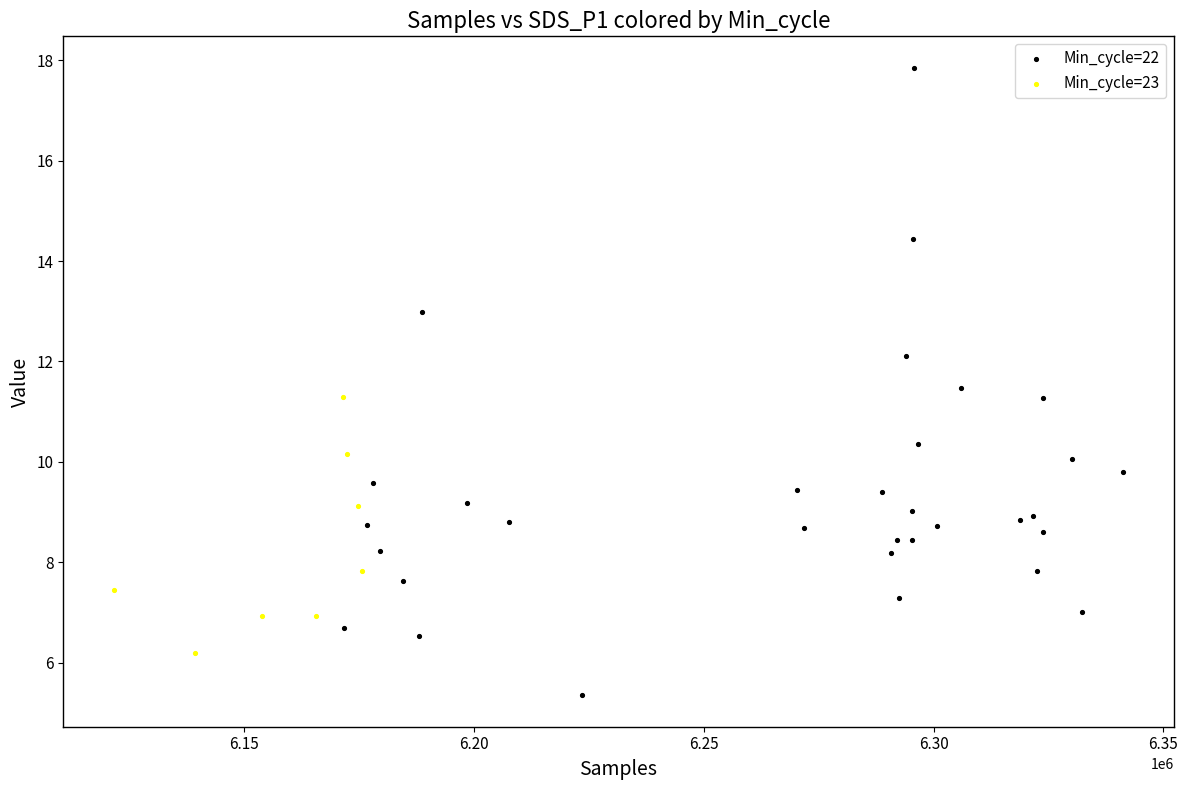

Which series contains the highest Y value?

Min_cycle=22